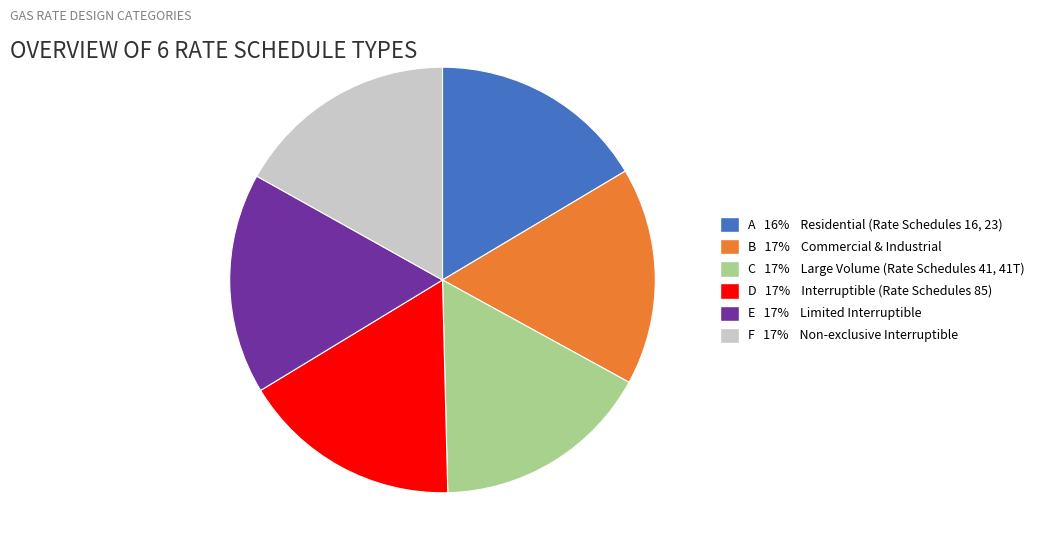

Does any single category account for the majority?

No